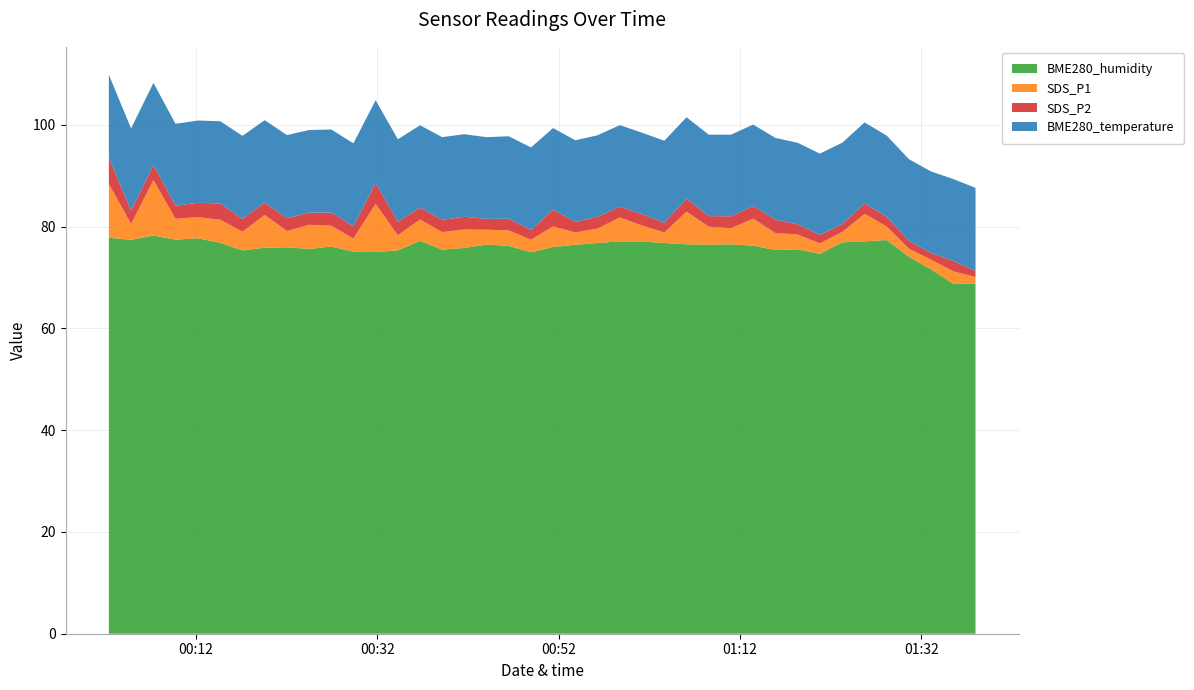

Reading left to right, list all the values displayed in this chart.

BME280_humidity: 77.8	77.4	78.2	77.4	77.7	76.8	75.3	75.8	75.9	75.6	76.1	75.1	75.0	75.3	77.2	75.5	75.8	76.5	76.2	75.0	76.0	76.4	76.8	77.1	77.1	76.8	76.5	76.5	76.5	76.3	75.4	75.5	74.6	76.9	77.1	77.3	74.0	71.6	68.7	68.8
SDS_P1: 10.6	3.1	10.9	4.1	4.2	4.5	3.7	6.4	3.2	4.8	4.1	2.6	9.5	3.0	4.2	3.5	3.6	2.9	3.0	2.5	4.0	2.4	2.8	4.7	3.1	2.1	6.4	3.5	3.2	5.3	3.3	2.9	2.1	2.0	5.4	2.6	1.6	1.9	2.5	1.3
SDS_P2: 5.2	2.6	2.9	2.5	2.8	3.2	2.5	2.4	2.5	2.4	2.6	2.4	4.1	2.6	2.3	2.4	2.5	2.1	2.3	1.9	3.3	2.1	2.3	2.1	2.2	1.9	2.5	2.1	2.3	2.5	2.6	2.0	1.6	1.6	2.0	1.9	1.5	1.3	2.0	1.2
BME280_temperature: 16.3	16.2	16.2	16.1	16.2	16.1	16.3	16.2	16.3	16.2	16.3	16.3	16.3	16.2	16.2	16.2	16.2	16.1	16.2	16.2	16.0	16.0	16.0	16.0	16.0	16.1	16.0	16.0	16.0	16.0	16.1	16.0	16.0	16.0	16.0	15.9	16.1	16.0	16.1	16.3